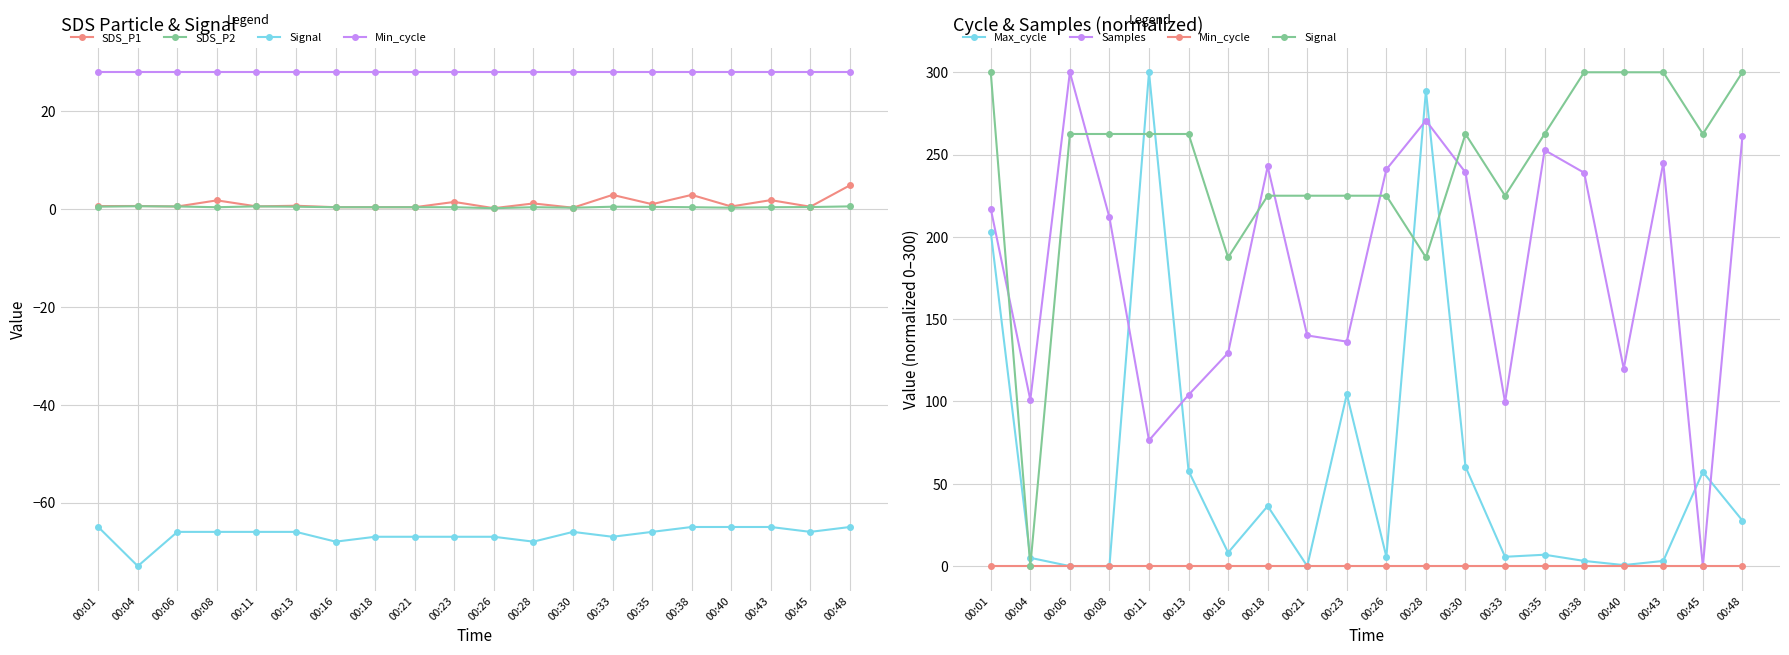

What value does the SDS_P2 series have at 00:26?

0.2